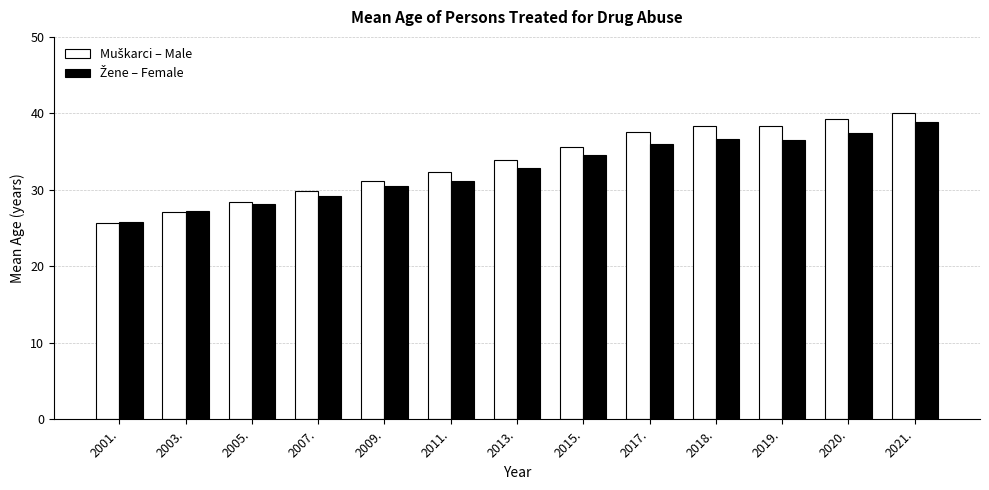

Which label corresponds to the smallest value in the chart?

2001.